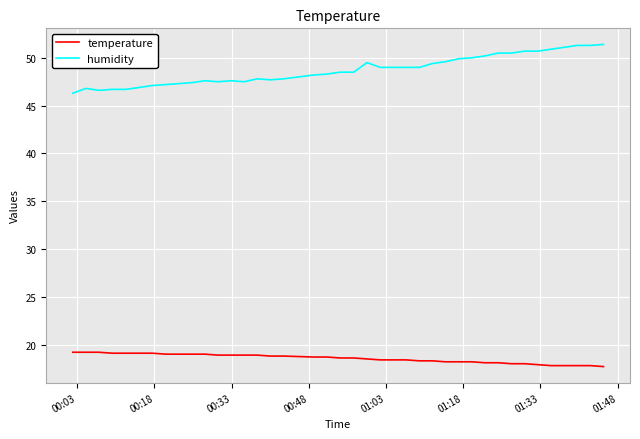

What are all the series names shown in the legend?

temperature, humidity